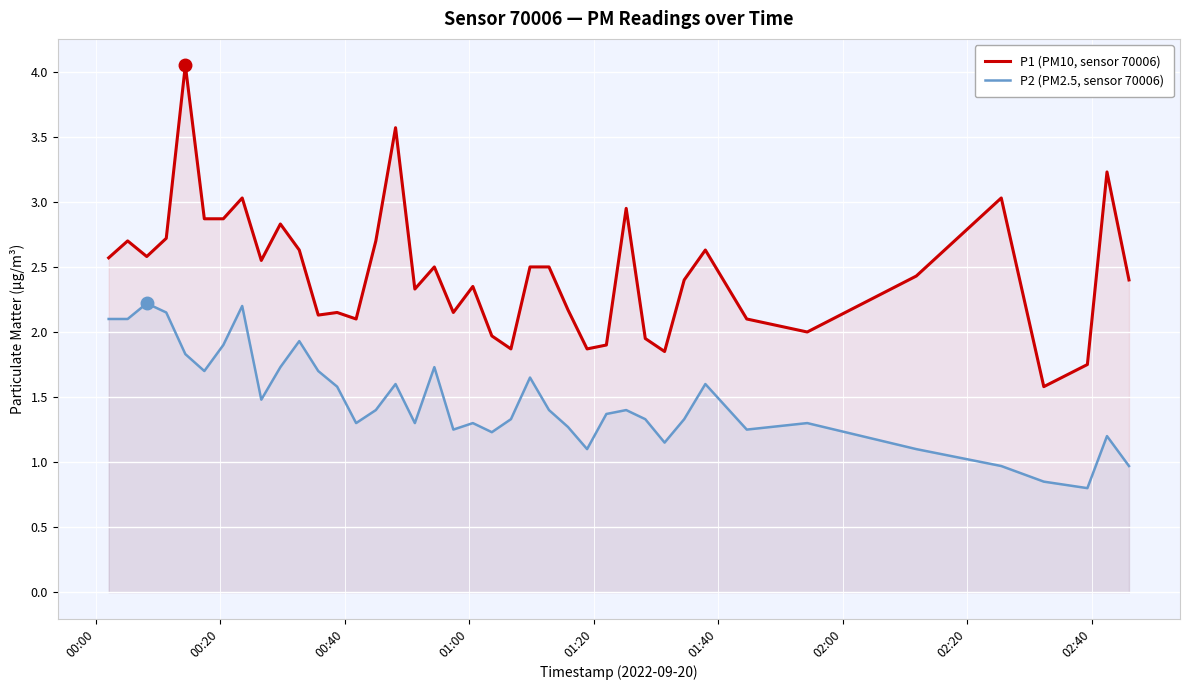

Which series has the largest range (max minus min)?

P1 (PM10, sensor 70006)